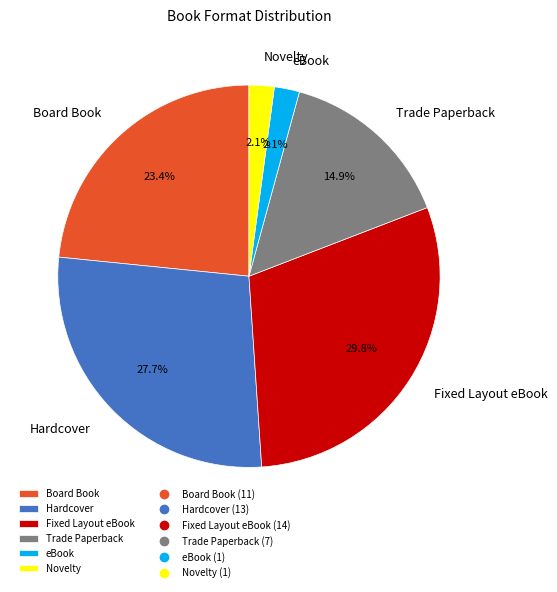

Which category has the biggest portion of the pie?

Fixed Layout eBook